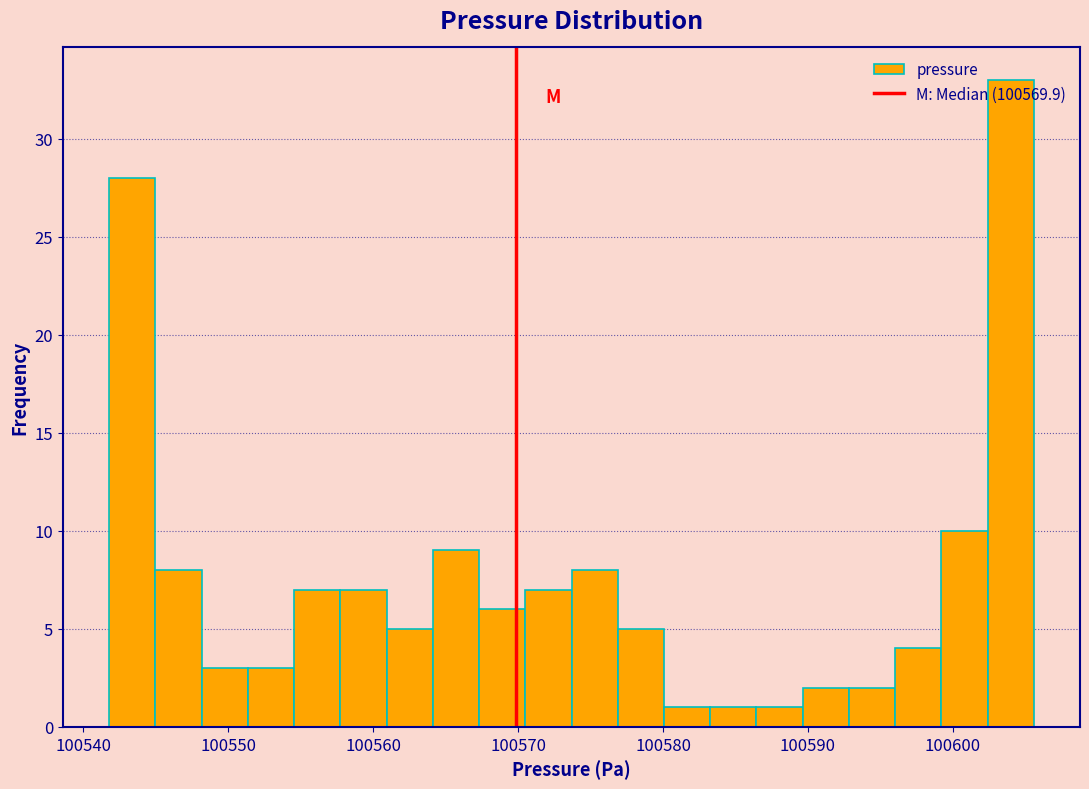

Read against the x-axis, roughly where is the centre of the tallest bar?

100604